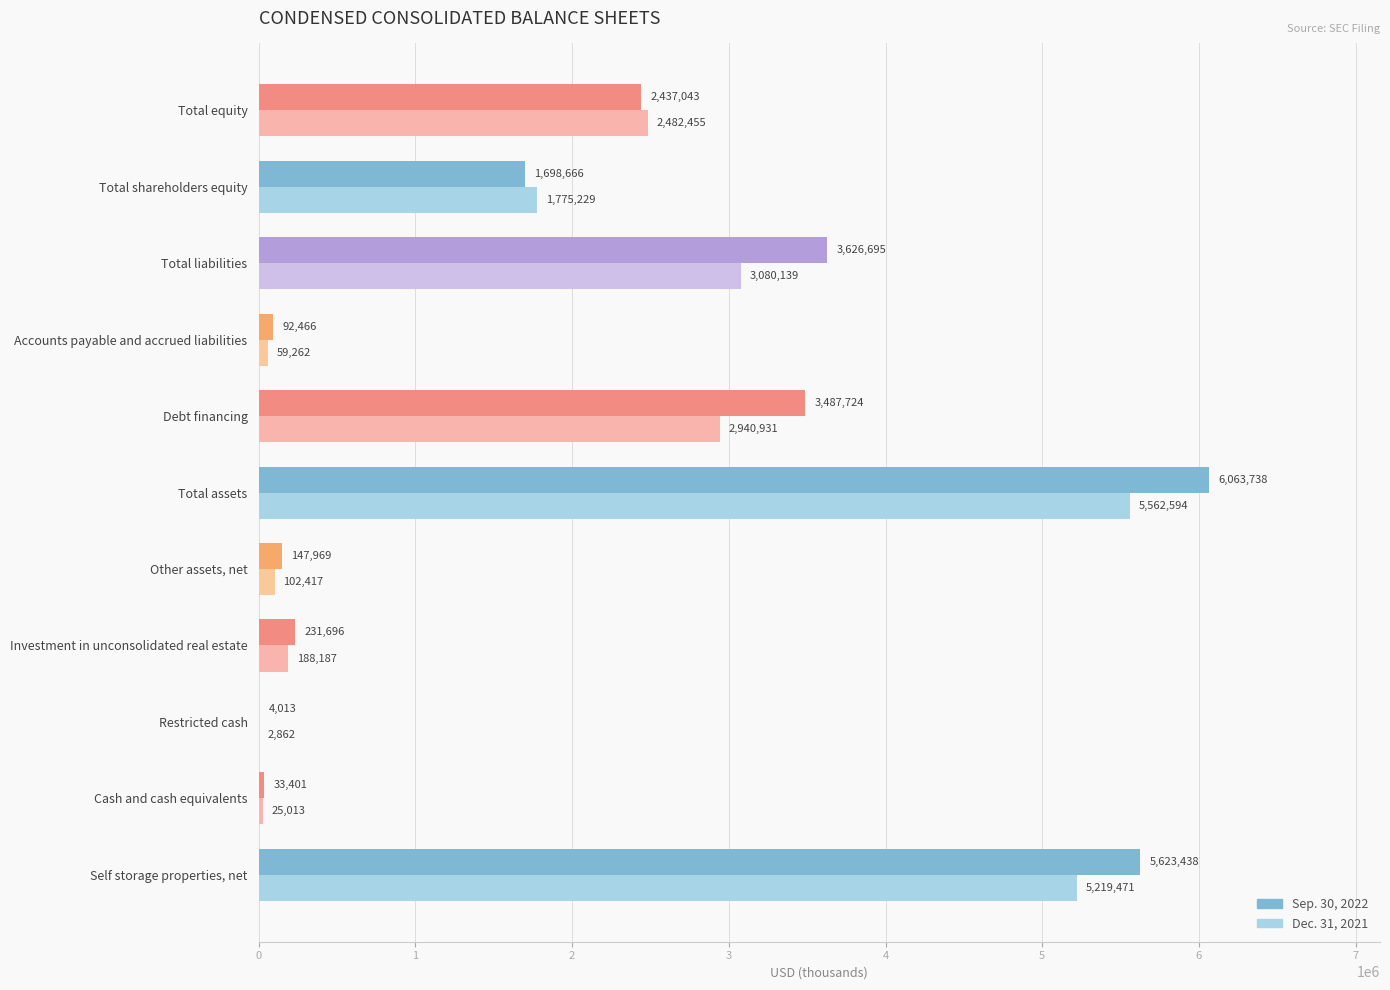

At which label does Dec. 31, 2021 reach its peak?

Total assets